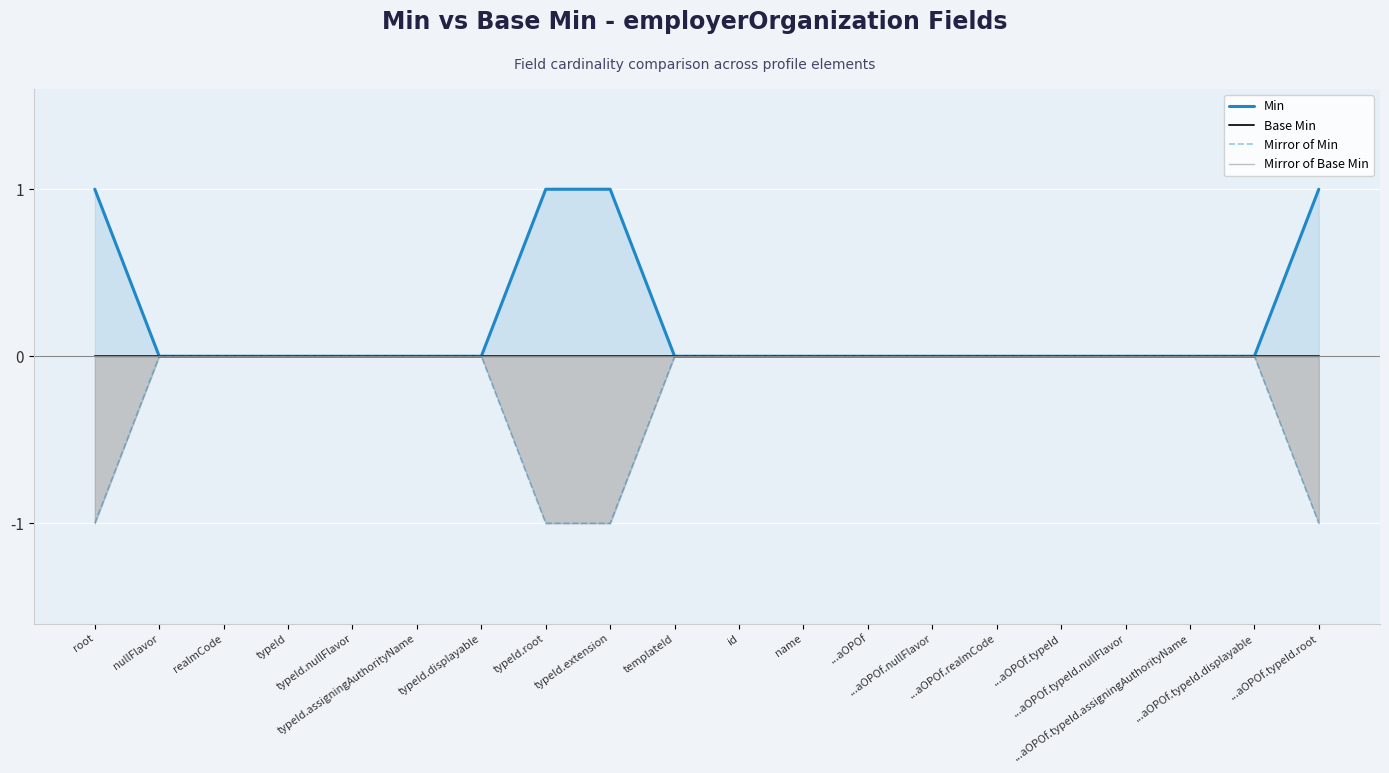

True or false: Mirror of Min has more than 2 interior local peaks.

False